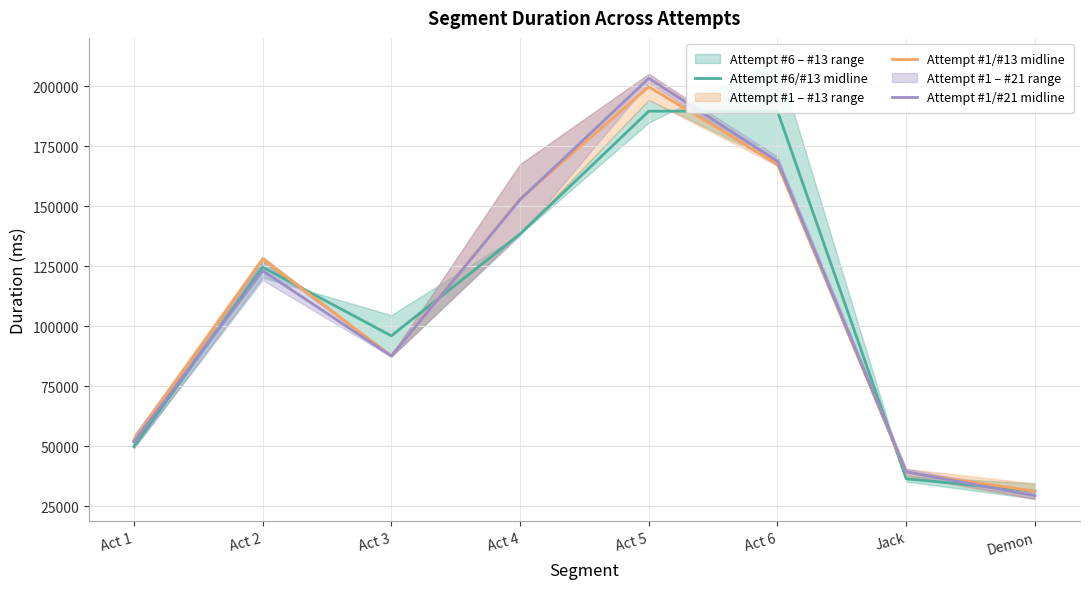

Which has a higher value, Act 5 or Act 4?

Act 5